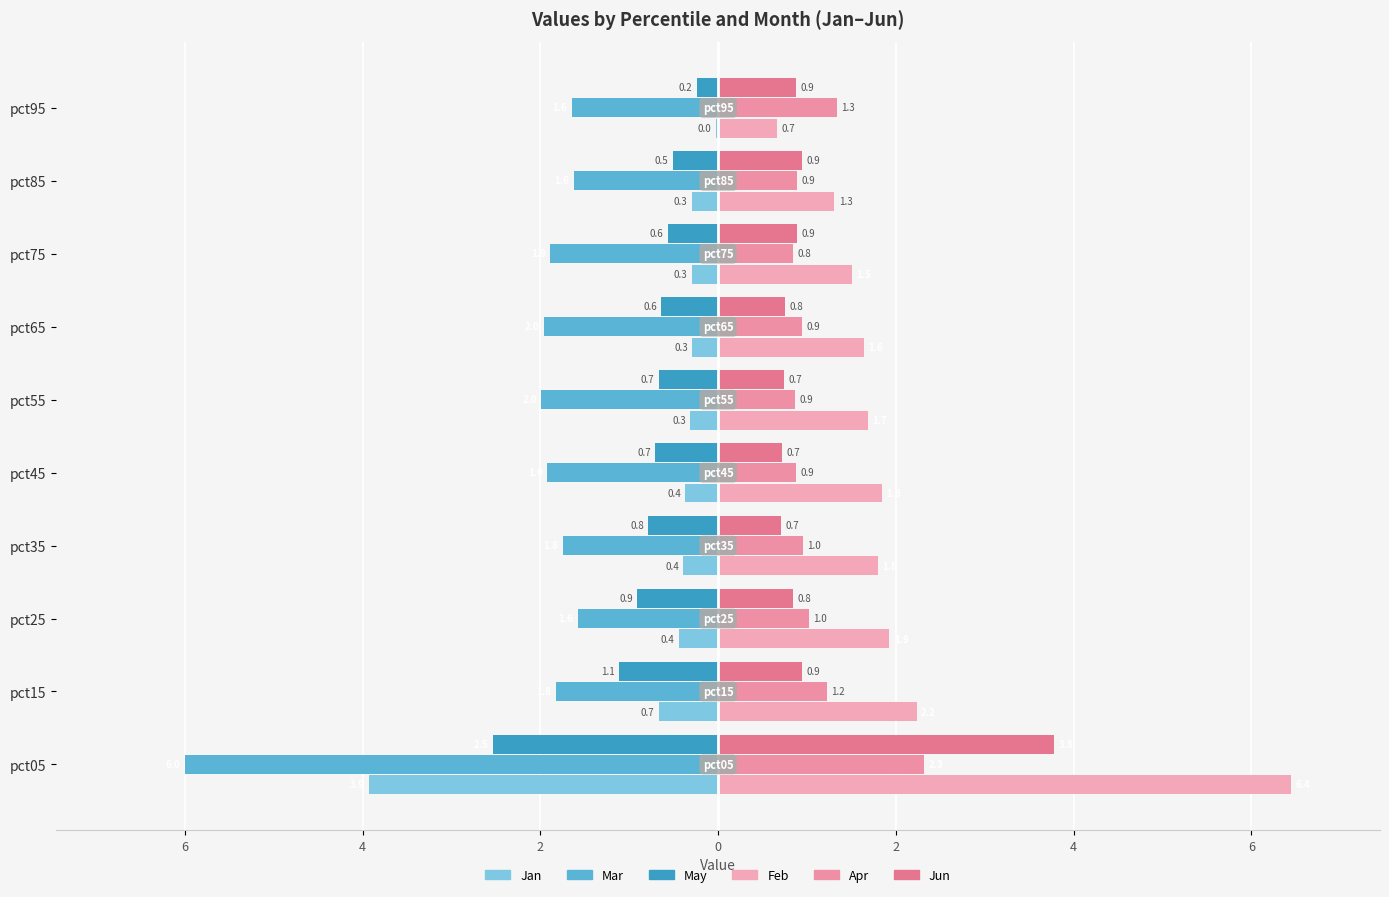

What is the difference between the maximum and minimum values in the Jun series?

3.1